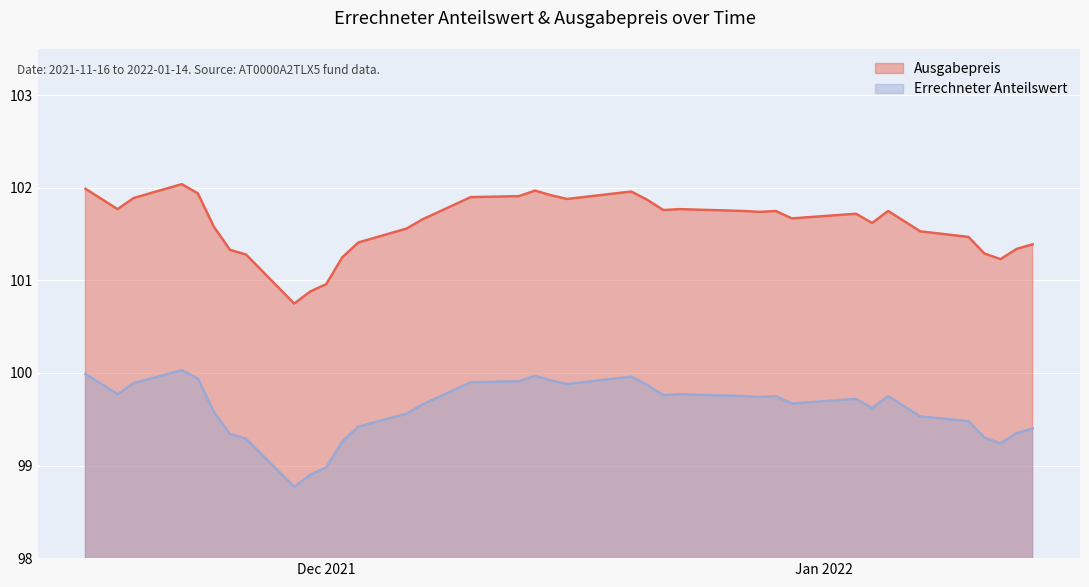

What is the smallest value displayed?

98.8